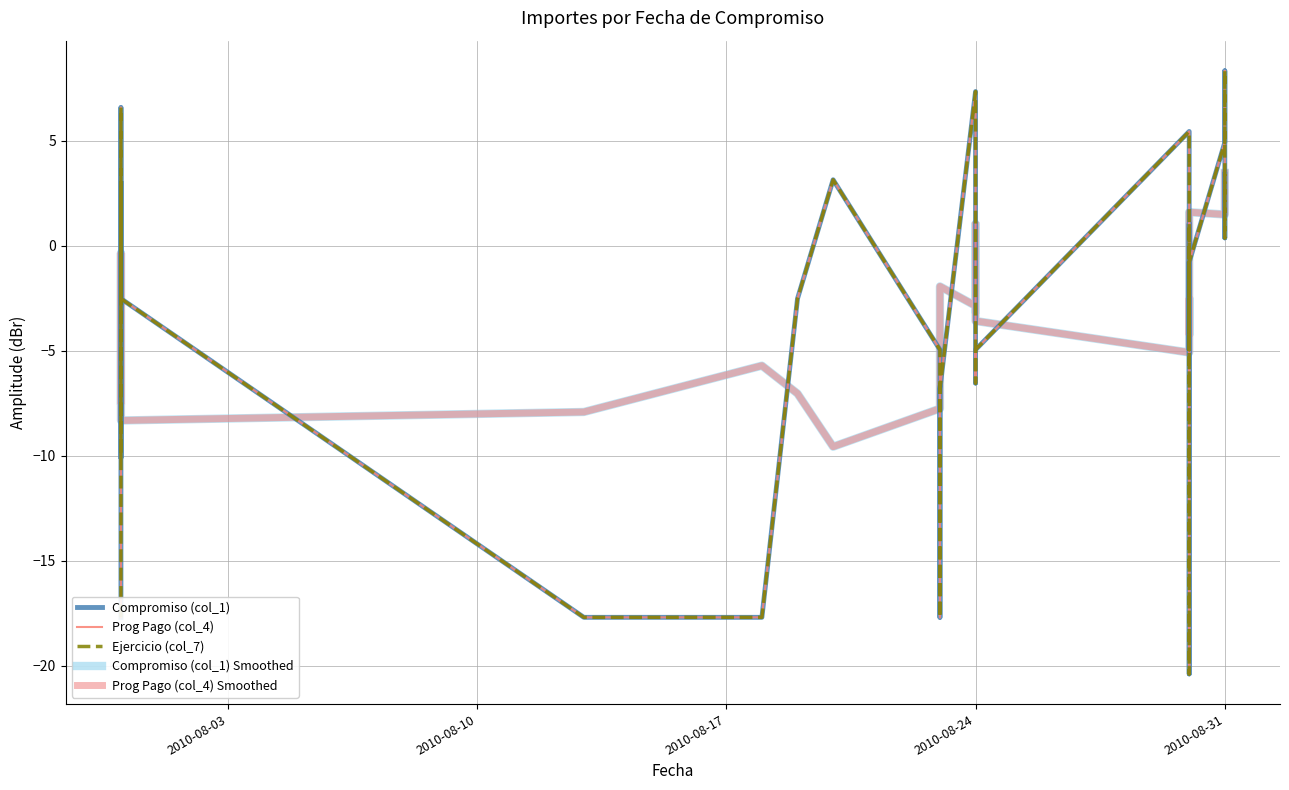

Is it true that Prog Pago (col_4) Smoothed equals 1.9 at 2010-08-31?

True